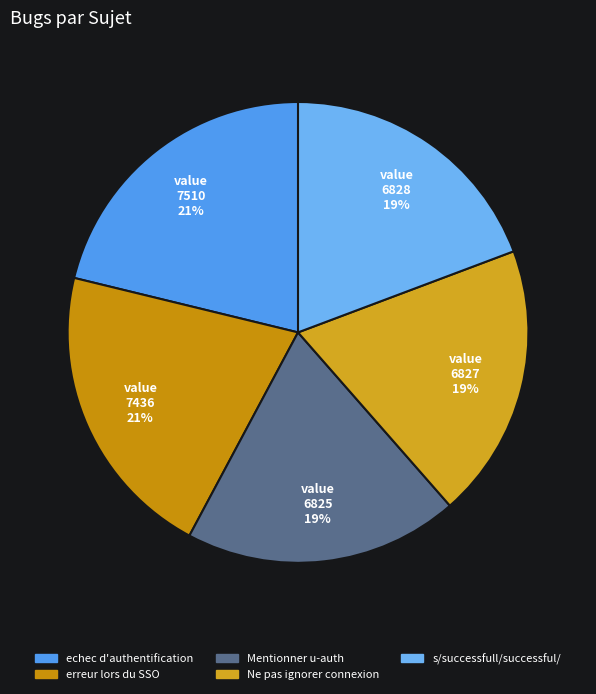

Is there any slice that represents more than half of the pie?

No